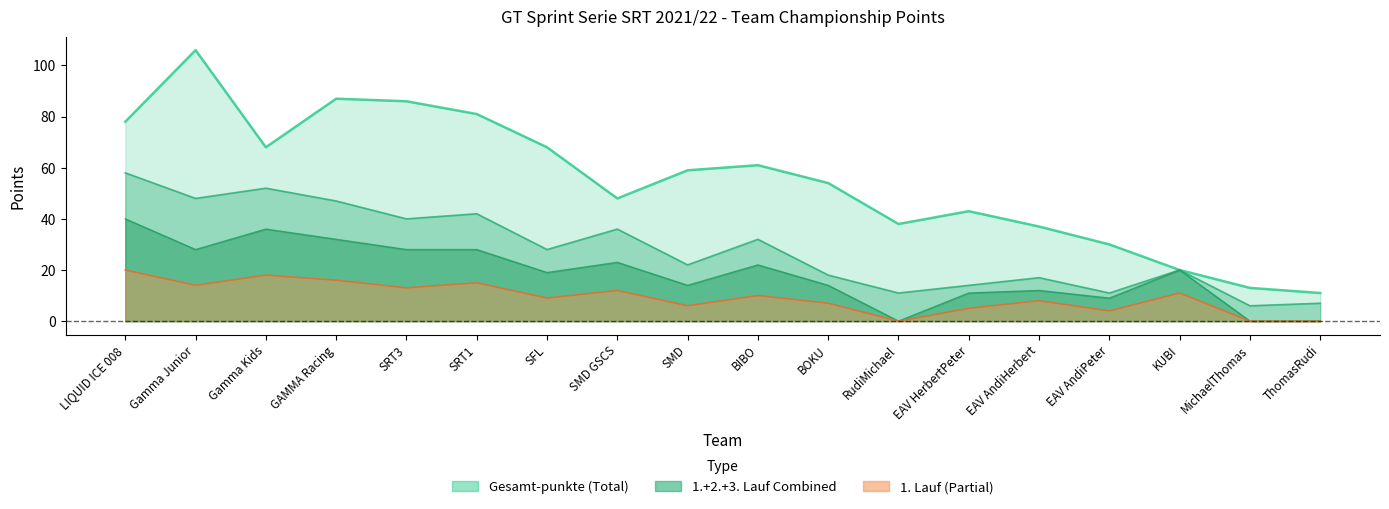

Which series has the widest spread of values?

Gesamt-punkte